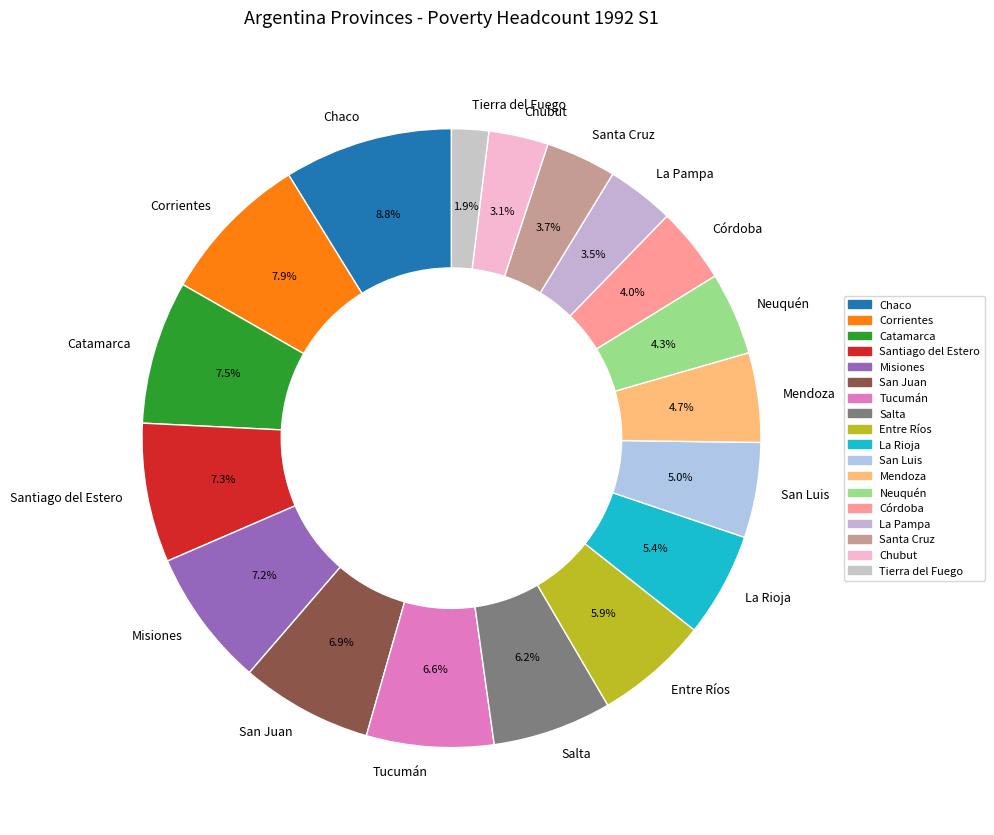

What percentage is NOT represented by Mendoza?

95.3%